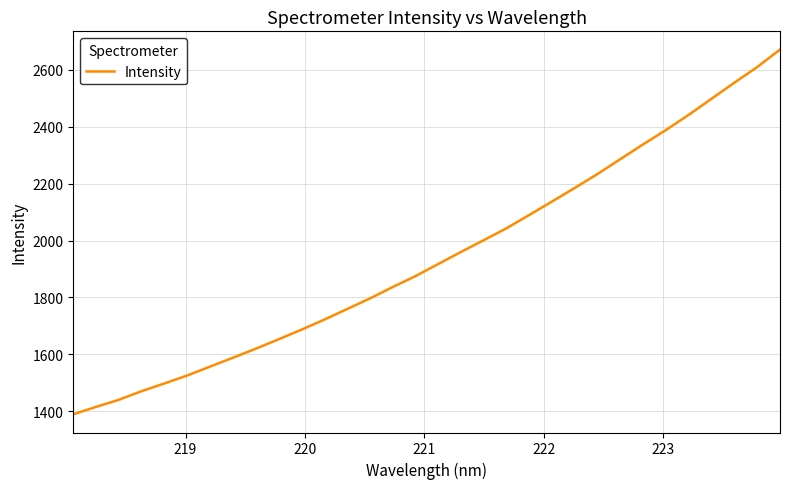

How many lines are shown in the chart?

1